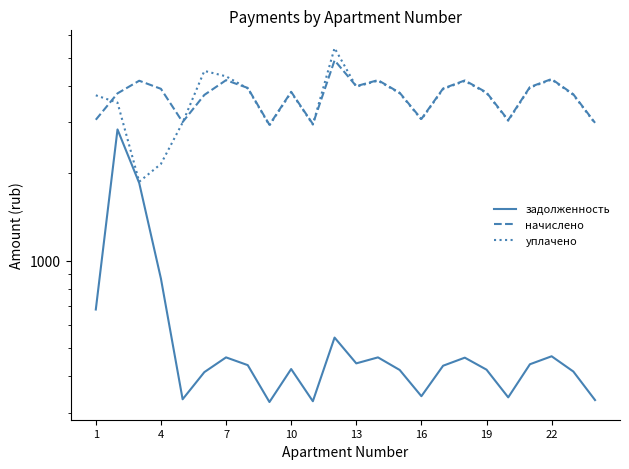

Reading left to right, list all the values displayed in this chart.

задолженность: 679.2	2830.6	1850.9	868.0	333.4	413.5	464.8	437.1	326.3	423.7	328.3	543.8	443.2	464.8	420.7	341.7	435.0	463.8	421.7	338.6	440.1	468.9	415.5	331.4
начислено: 3056.5	3767.5	4164.6	3906.0	3001.1	3721.3	4183.0	3933.7	2936.4	3813.7	2954.9	4894.0	3989.1	4183.0	3785.9	3074.9	3915.2	4173.8	3795.2	3047.2	3961.3	4219.9	3739.8	2982.6
уплачено: 3709.9	3500.0	1870.6	2153.5	2988.4	4501.1	4312.7	3917.1	2924.0	3797.6	2942.4	5396.5	3972.2	4165.4	3769.9	3061.9	3898.7	4156.1	3779.2	3034.3	3944.6	4202.1	3724.0	2970.0